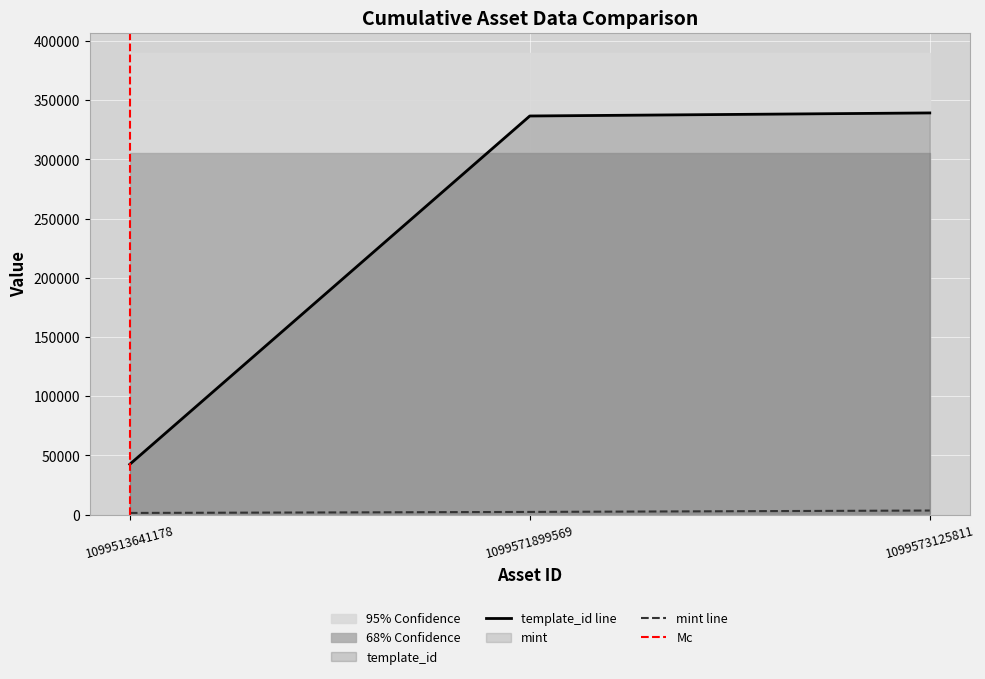

How many lines are shown in the chart?

2